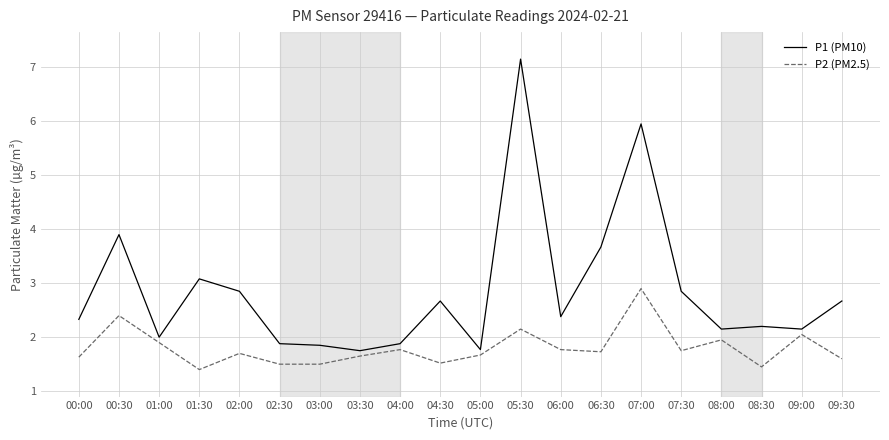

What is the highest value of the P1 (PM10) series?

7.2